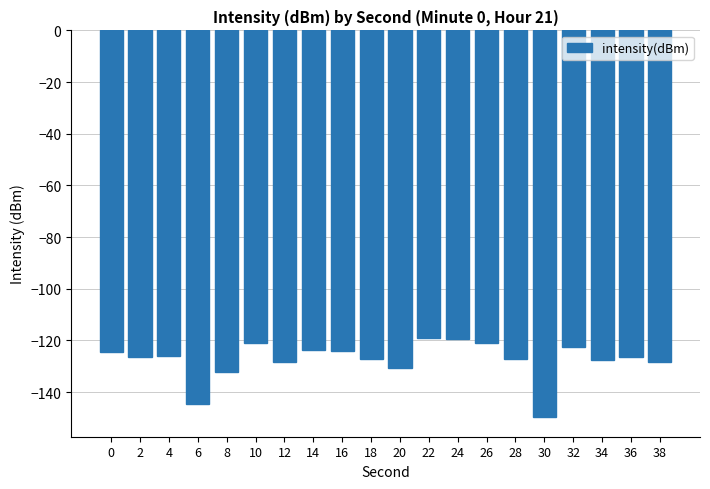

What is the change in value from 6 to 36?

+18.4